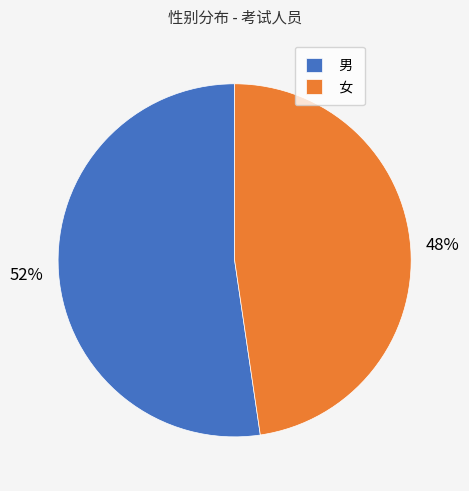

To the nearest percent, what percentage of the pie is 男?

52%